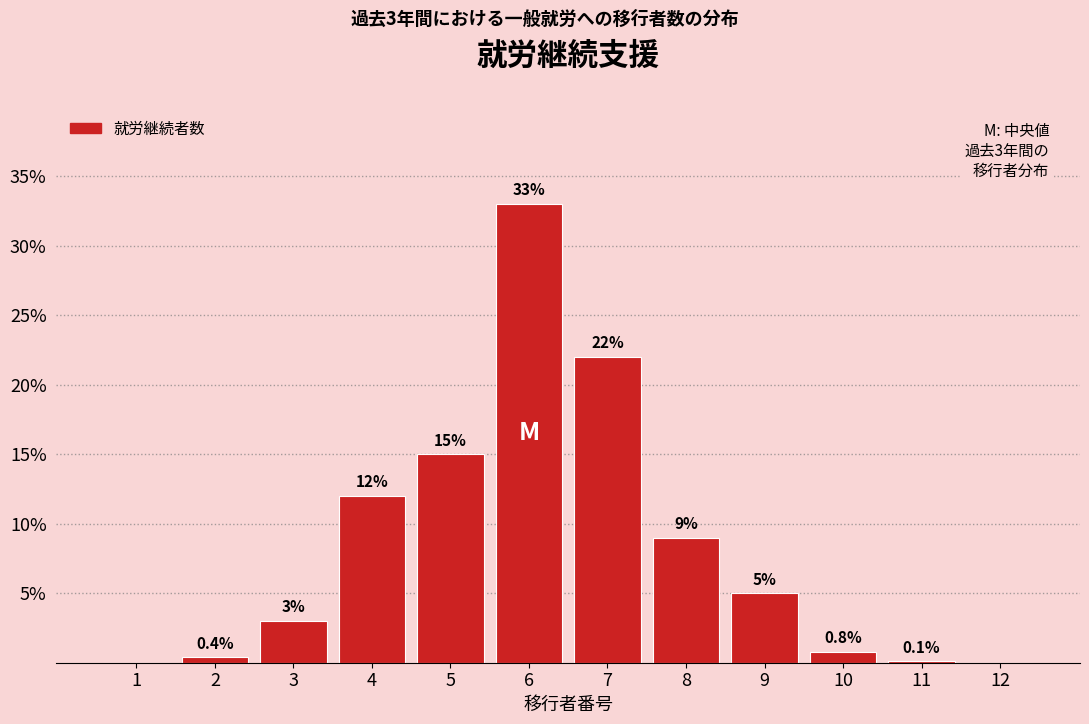

Reading left to right, transcribe all the data shown in this chart.

1=0.0	2=0.4	3=3.0	4=12.0	5=15.0	6=33.0	7=22.0	8=9.0	9=5.0	10=0.8	11=0.1	12=0.0